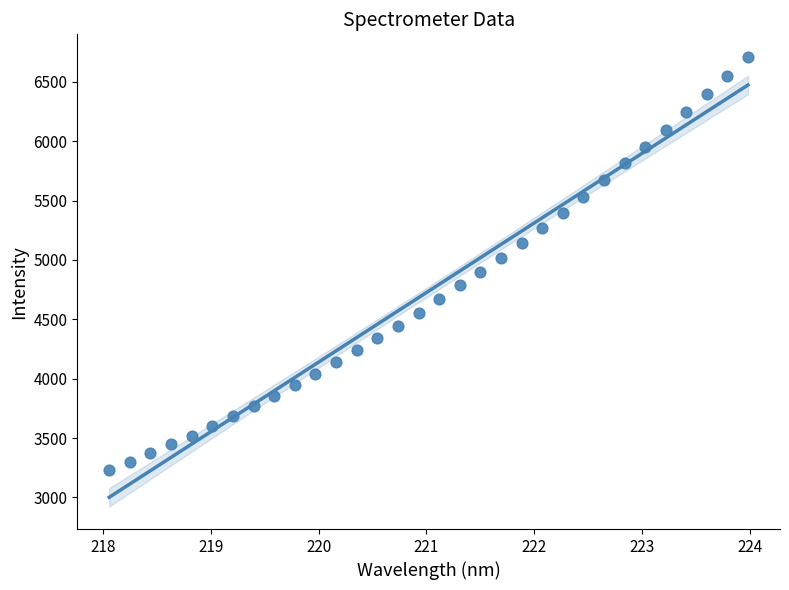

What is the range of Y values (max minus min)?

3481.0